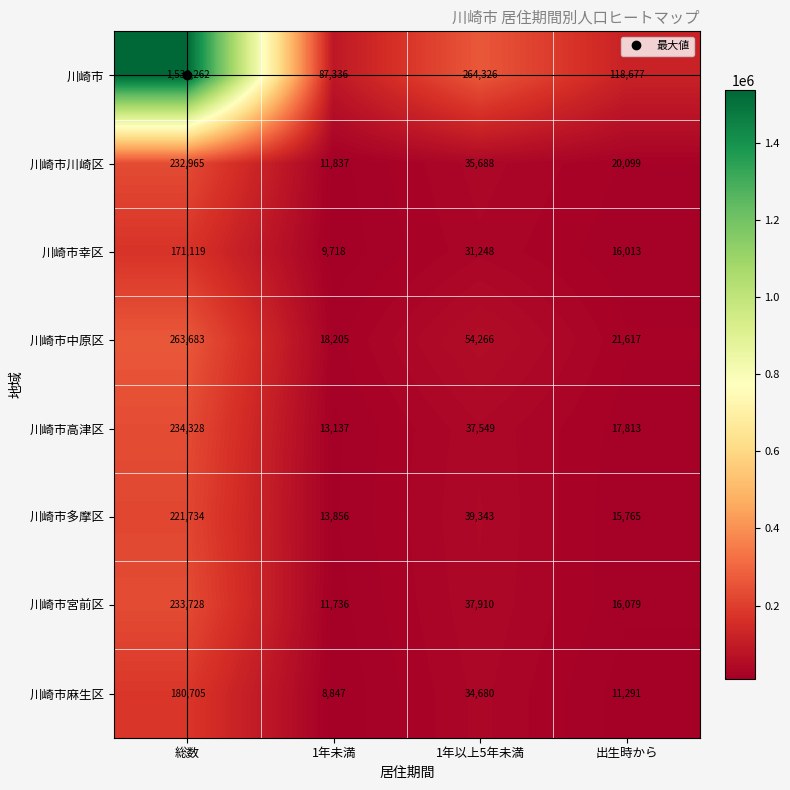

What is the total value across all series at 総数?

3076524